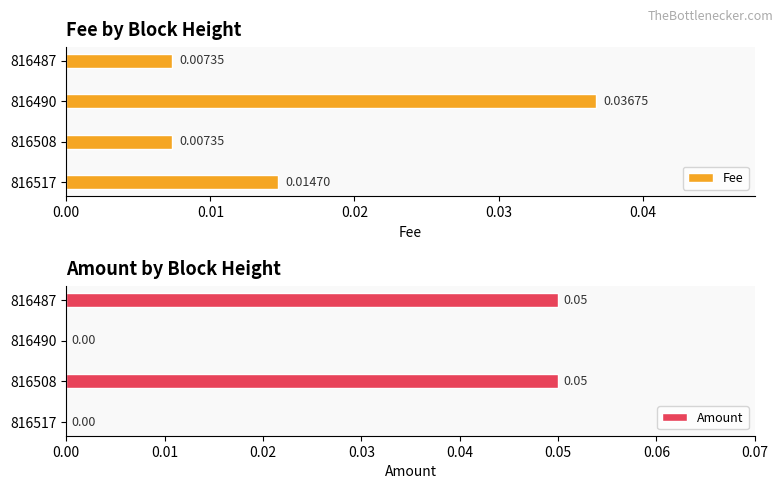

What are all the series names shown in the legend?

Fee, Amount